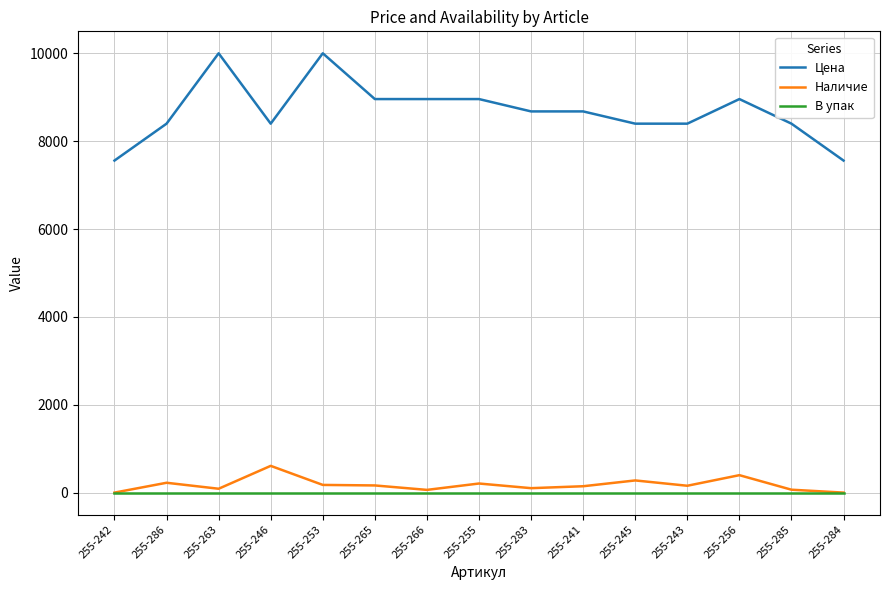

How many lines are shown in the chart?

3